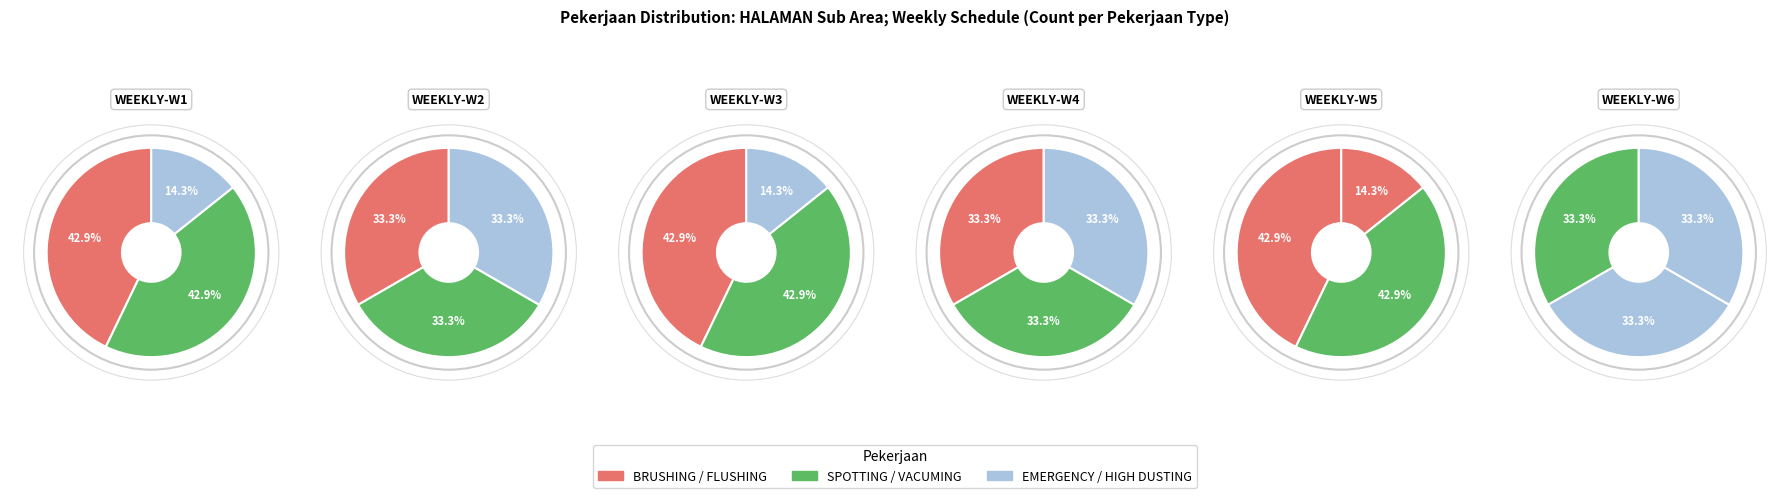

Is it true that VACUMING is 24% of the pie?

False